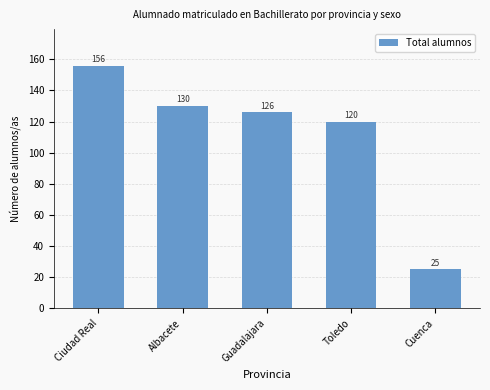

List the labels in order of value, largest first.

Ciudad Real, Albacete, Guadalajara, Toledo, Cuenca